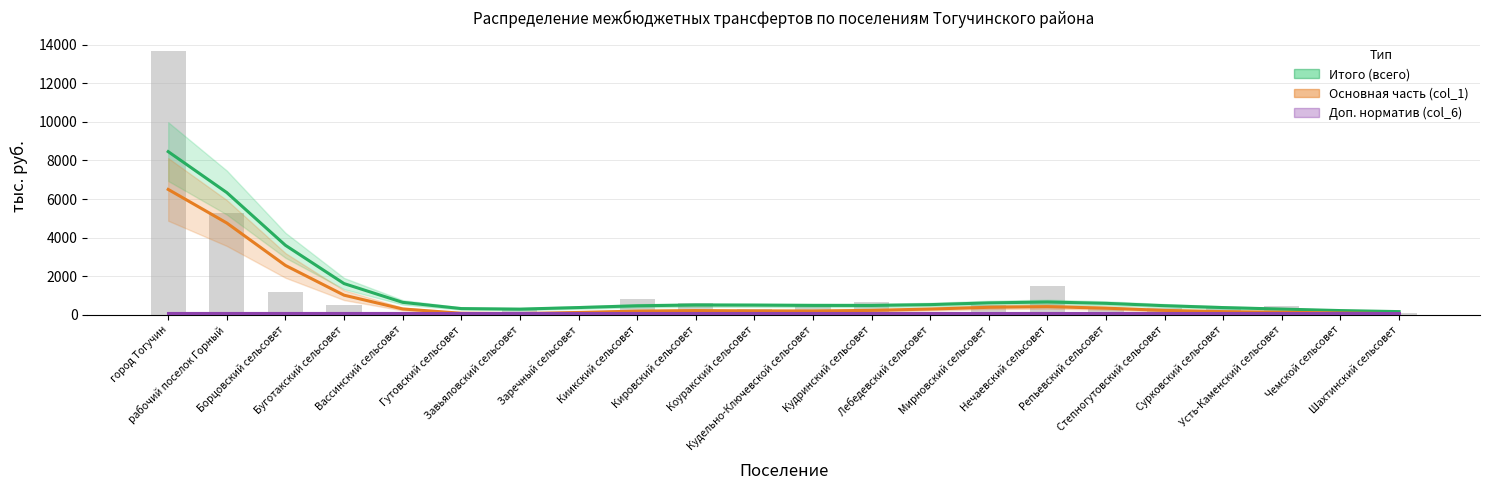

Reading left to right, transcribe all the data shown in this chart.

Итого (всего): 8458.1	6333.9	3600.9	1616.7	644.2	320.8	292.7	374.1	465.0	505.0	499.4	484.9	483.2	525.6	615.7	661.7	592.5	470.2	372.8	294.6	217.2	163.7
Основная часть (col_1): 6498.1	4756.6	2557.6	1015.3	300.5	78.7	60.7	120.2	190.5	216.9	201.6	196.8	227.9	295.8	386.9	421.4	341.7	225.8	162.5	132.1	91.9	55.4
Доп. норматив (col_6): 100.0	100.0	100.0	100.0	100.0	100.0	100.0	100.0	100.0	100.0	100.0	100.0	100.0	100.0	100.0	100.0	100.0	100.0	100.0	100.0	100.0	100.0